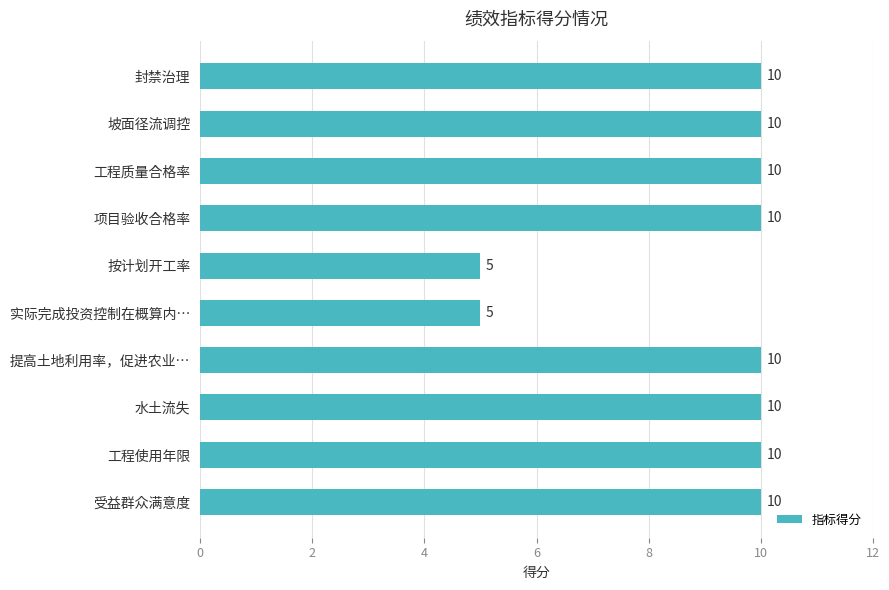

Approximately how many times larger is the value at 工程质量合格率 compared to 工程使用年限?

1.0